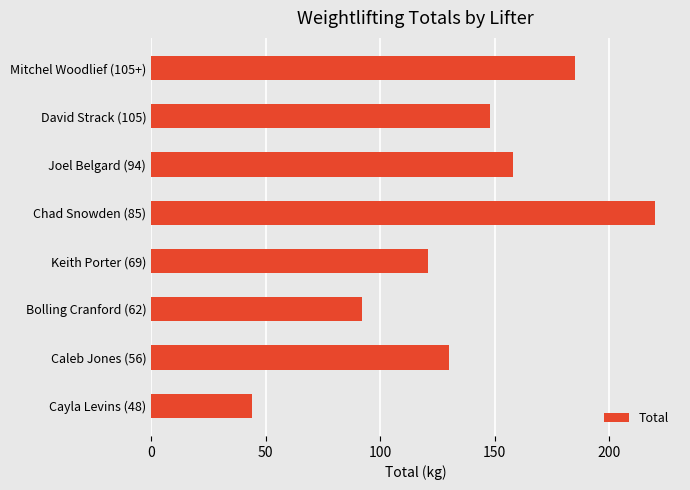

Which has a higher value, Mitchel Woodlief (105+) or Chad Snowden (85)?

Chad Snowden (85)